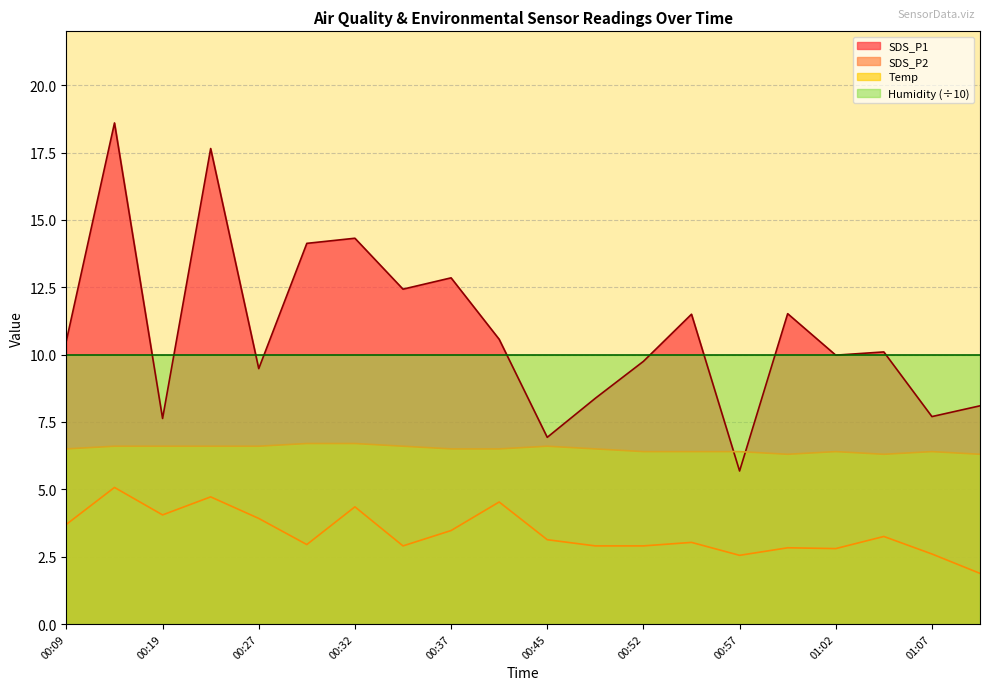

What is the label of the 2nd point from the right?

01:07